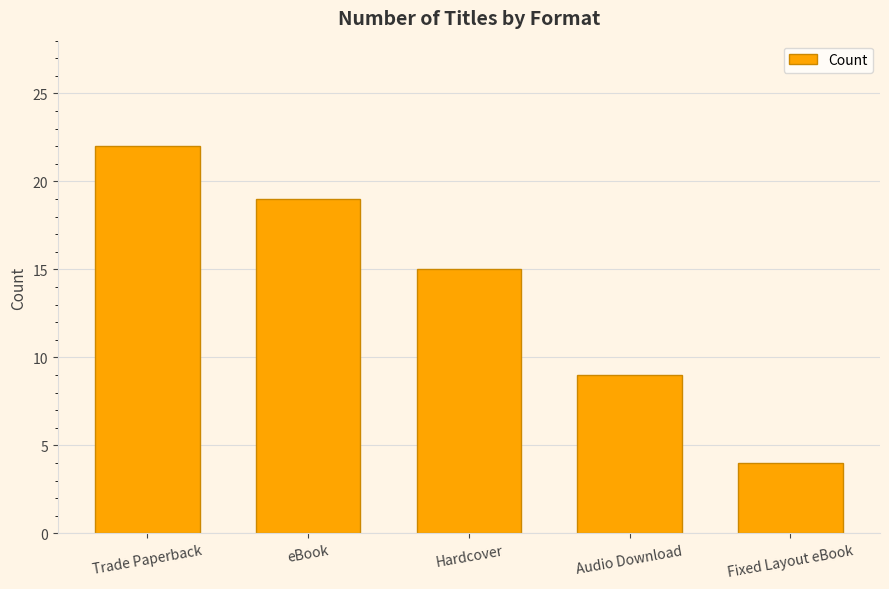

What is the sum of the values at Hardcover and Trade Paperback?

37